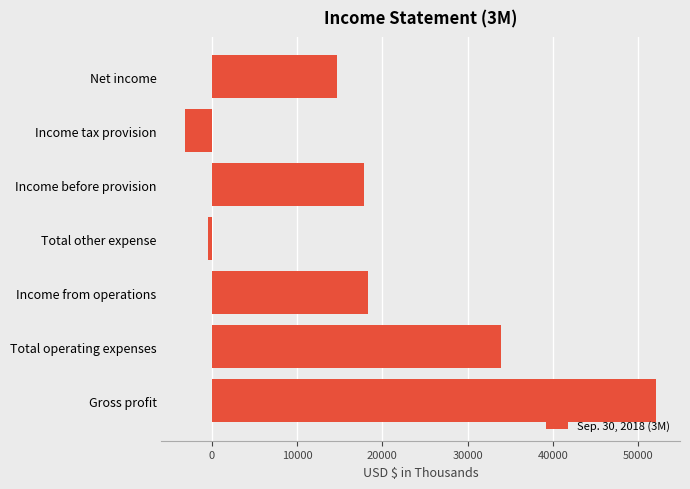

The chart shows a value of 28914 at Income from operations. True or false?

False